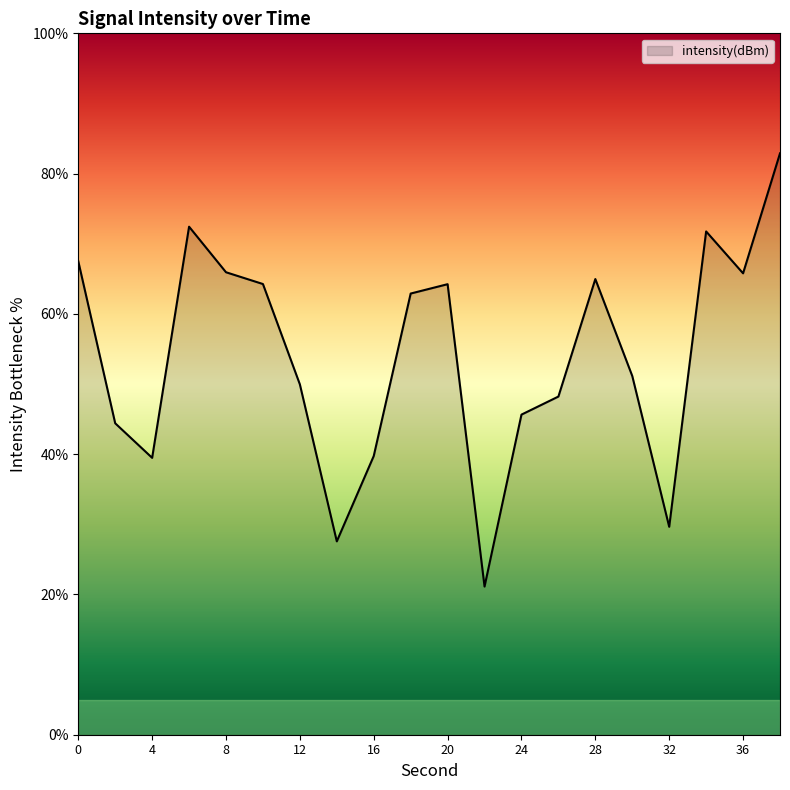

What is the difference between the maximum and minimum values?

61.8